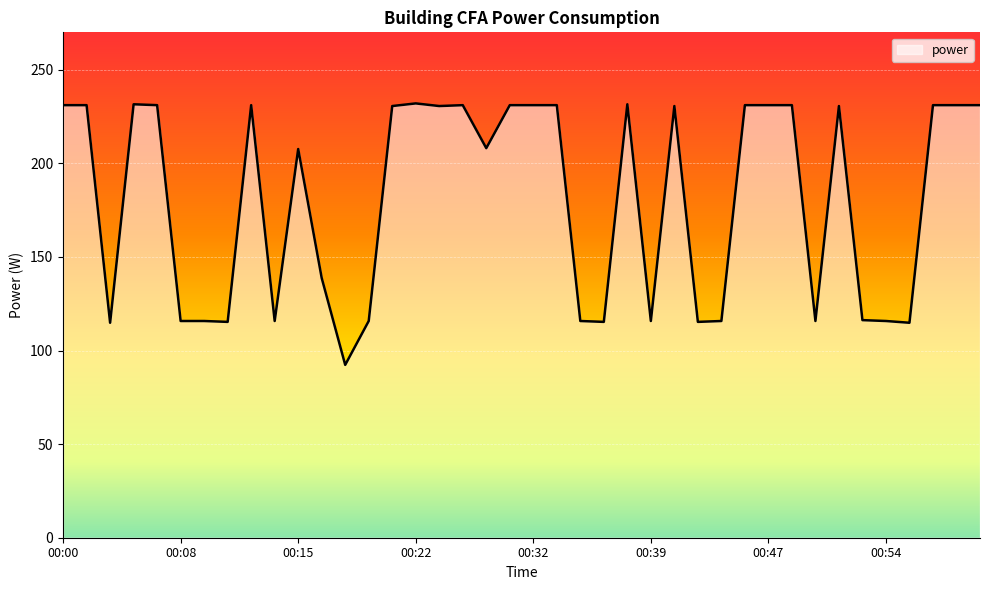

Does the chart have visible grid lines?

Yes